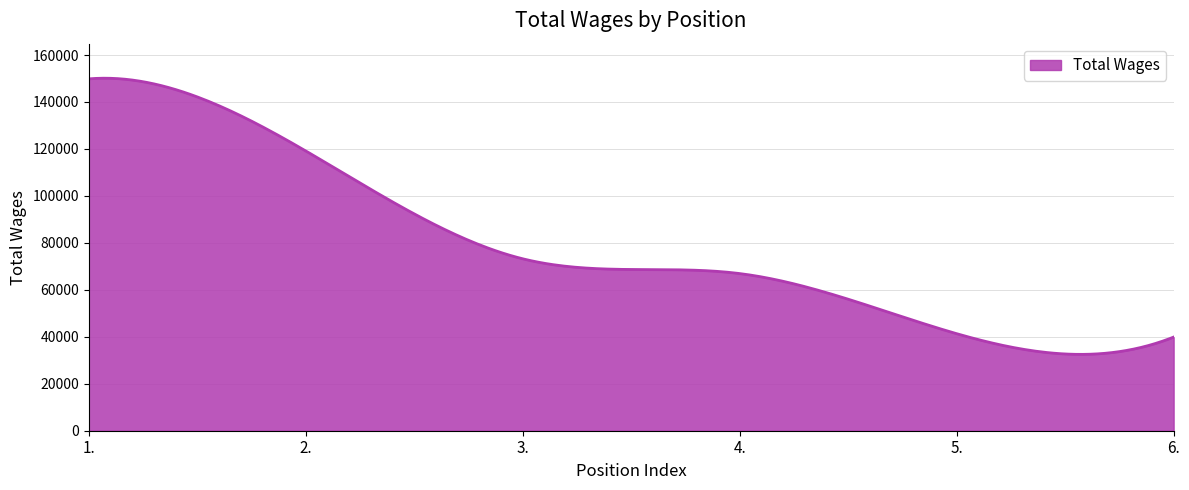

What is the greatest value displayed?

150126.0